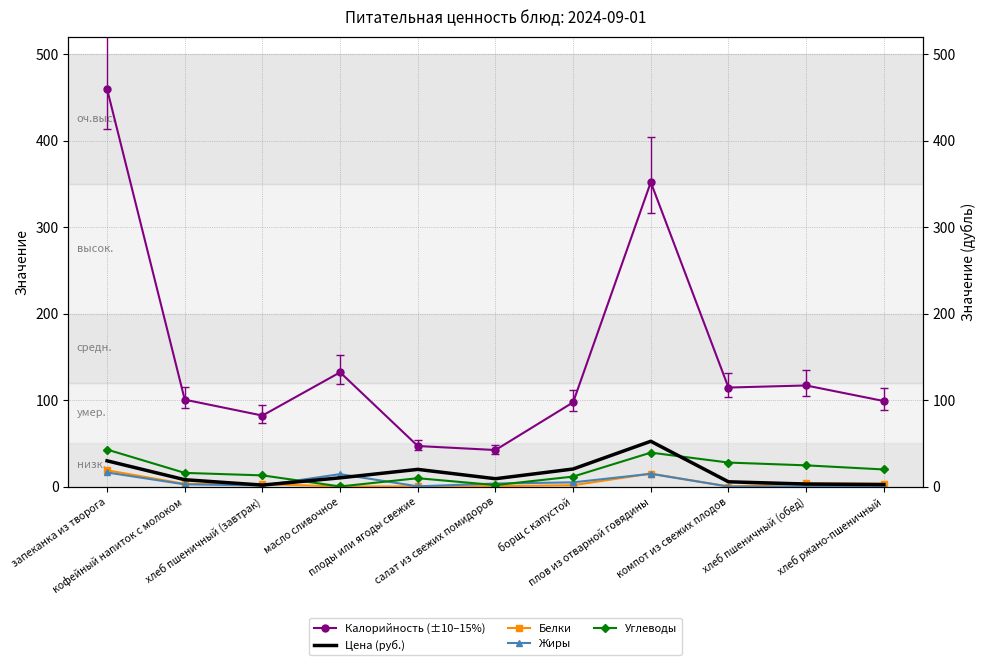

What is the average value of the Цена (руб.) series?

14.8